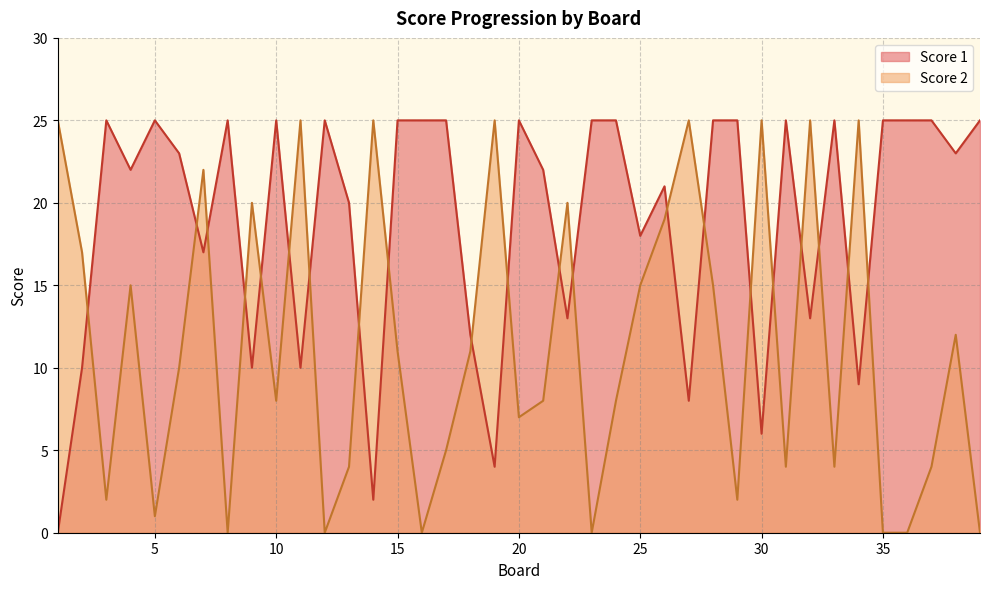

Reading right to left, what are all the values shown in this chart?

Score 1: 39=25	38=23	37=25	36=25	35=25	34=9	33=25	32=13	31=25	30=6	29=25	28=25	27=8	26=21	25=18	24=25	23=25	22=13	21=22	20=25	19=4	18=12	17=25	16=25	15=25	14=2	13=20	12=25	11=10	10=25	9=10	8=25	7=17	6=23	5=25	4=22	3=25	2=10	1=0
Score 2: 39=0	38=12	37=4	36=0	35=0	34=25	33=4	32=25	31=4	30=25	29=2	28=15	27=25	26=19	25=15	24=8	23=0	22=20	21=8	20=7	19=25	18=11	17=5	16=0	15=11	14=25	13=4	12=0	11=25	10=8	9=20	8=0	7=22	6=10	5=1	4=15	3=2	2=17	1=25